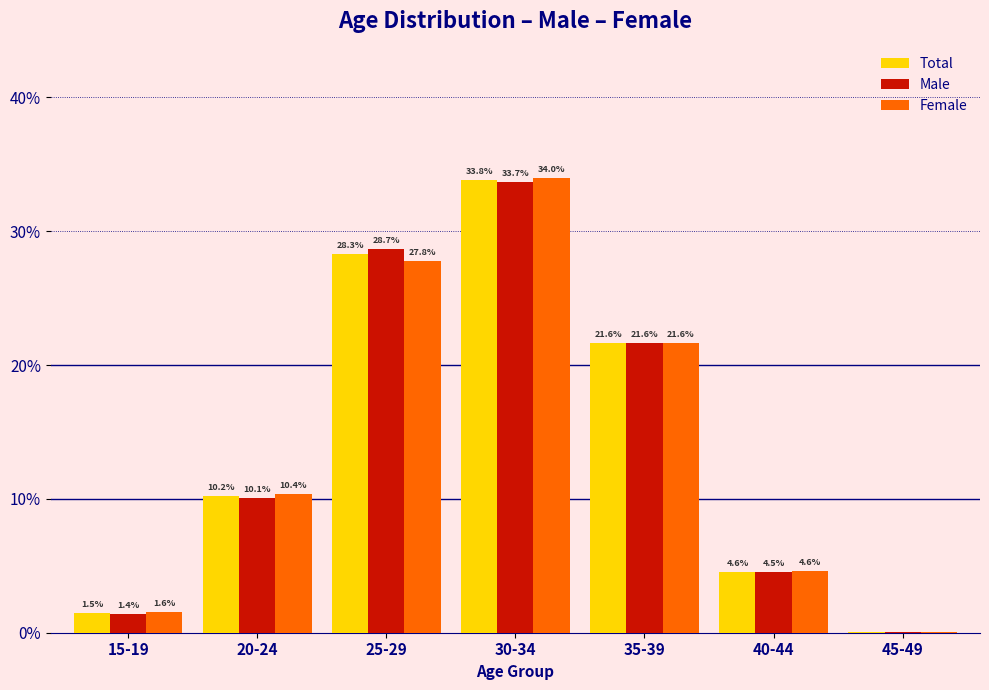

At which label does Total reach its peak?

30-34